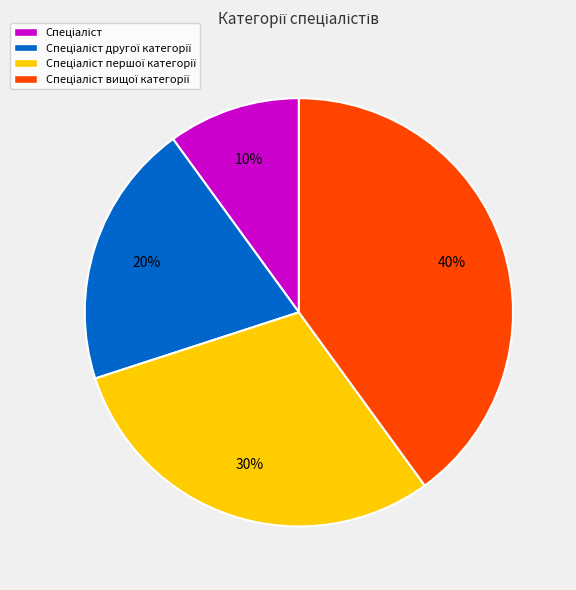

To the nearest percent, what is the average slice percentage?

25%